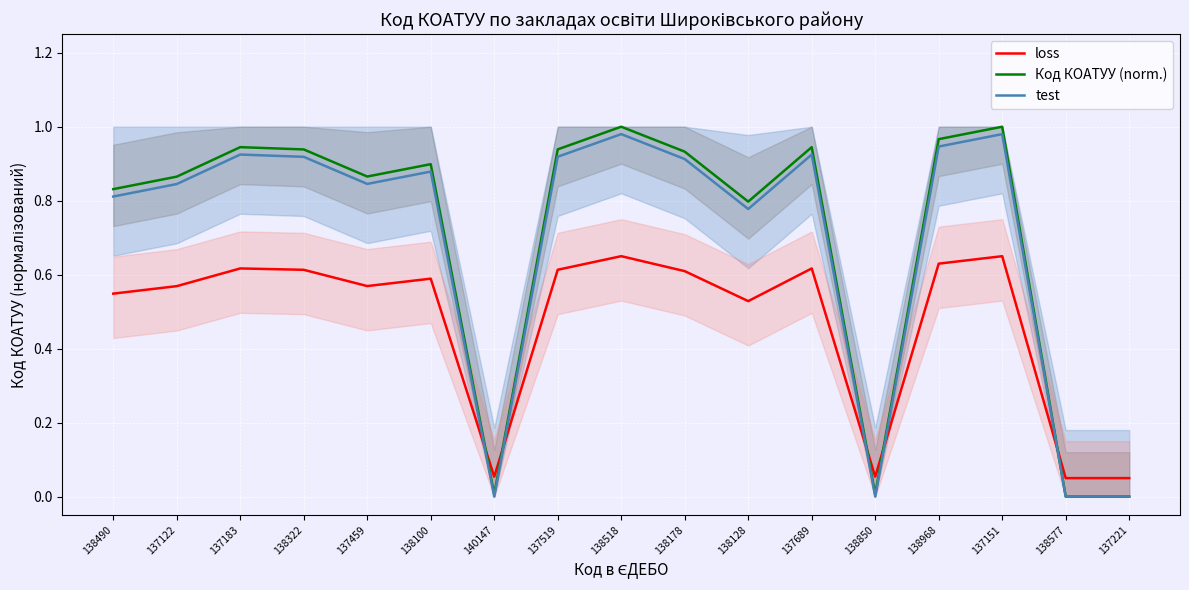

How many data points in test are above 0?

13